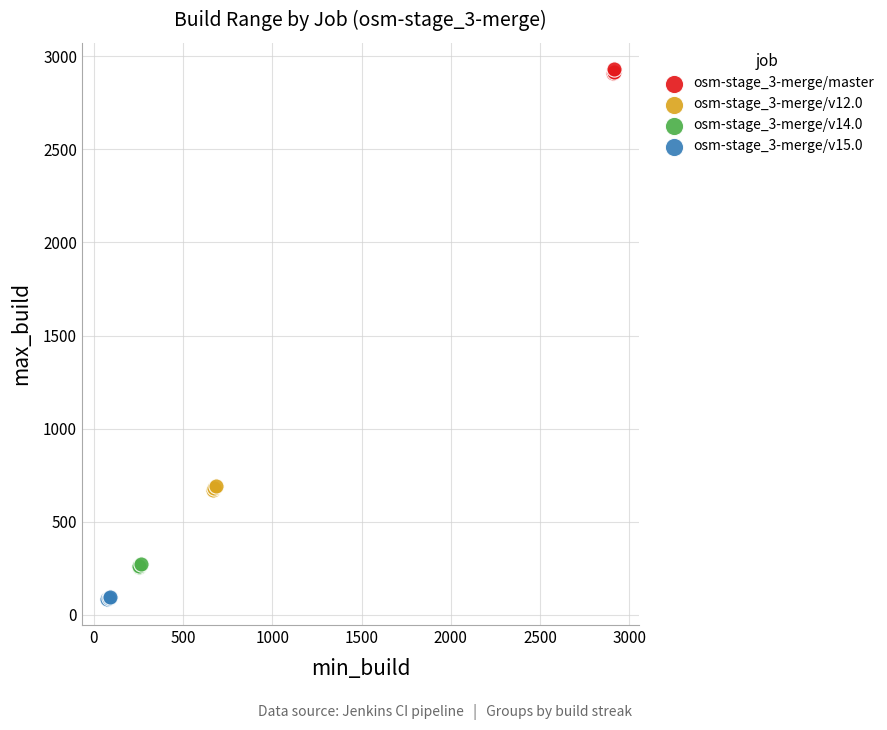

Which series contains the highest Y value?

osm-stage_3-merge/master